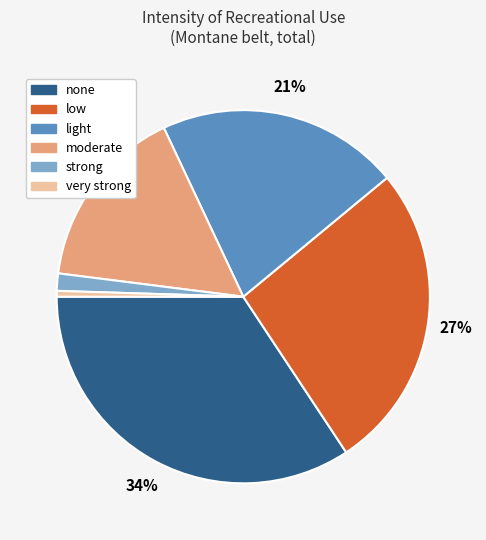

To the nearest percent, what is the combined percentage of low and moderate?

43%